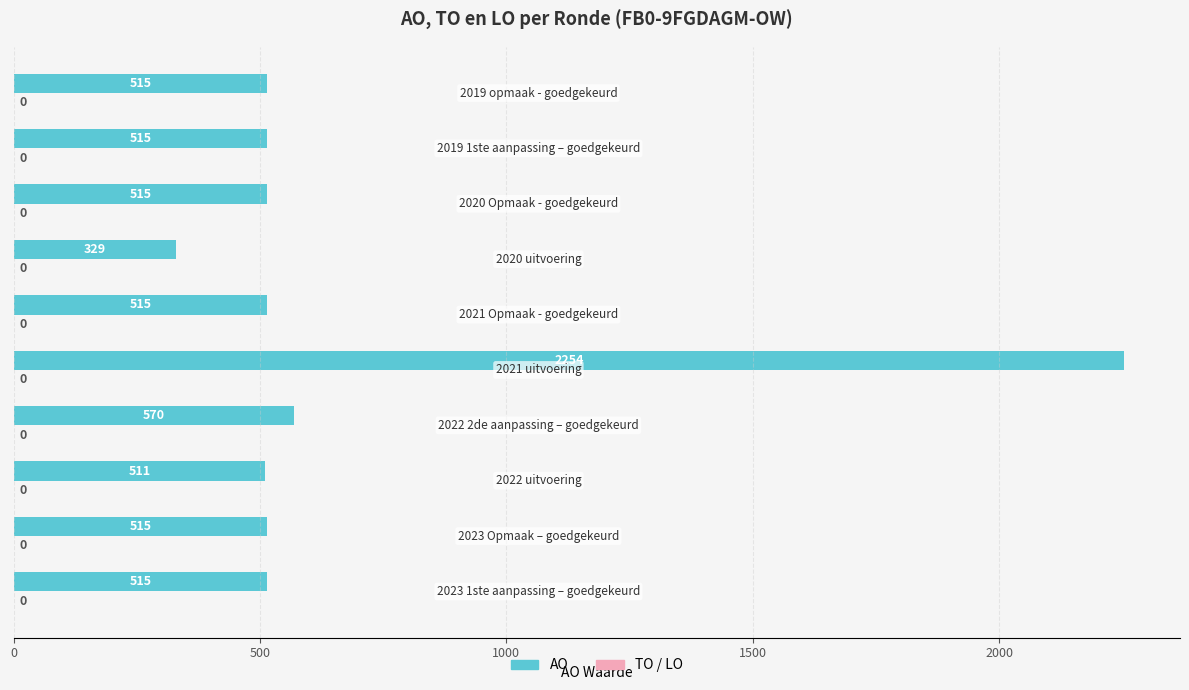

What is the difference between the maximum and minimum values?

1925